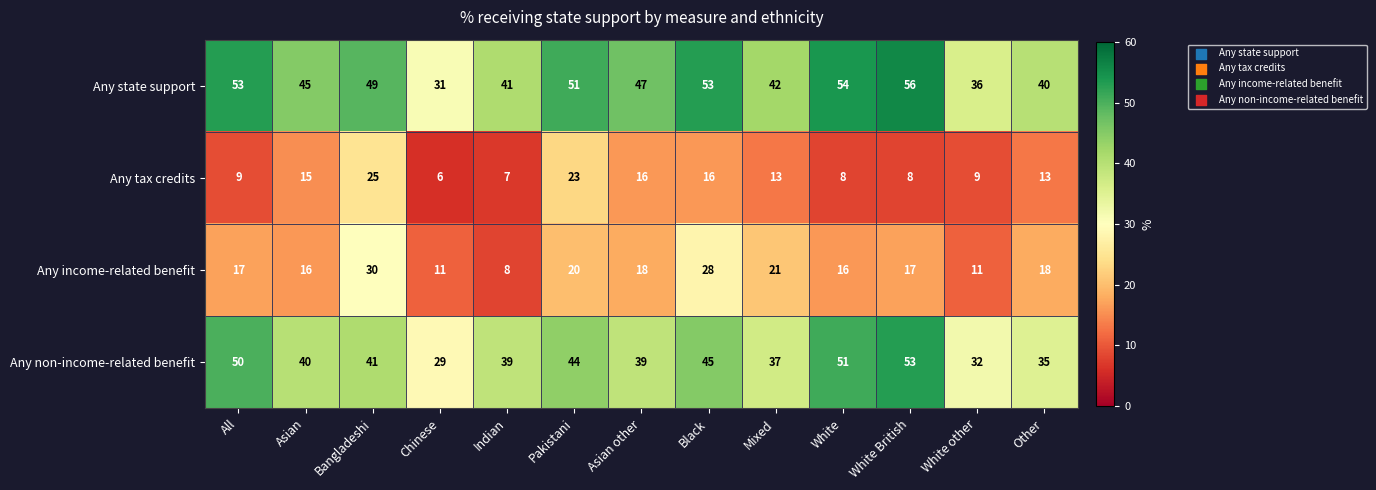

The Any state support series shows 53 at All. True or false?

True